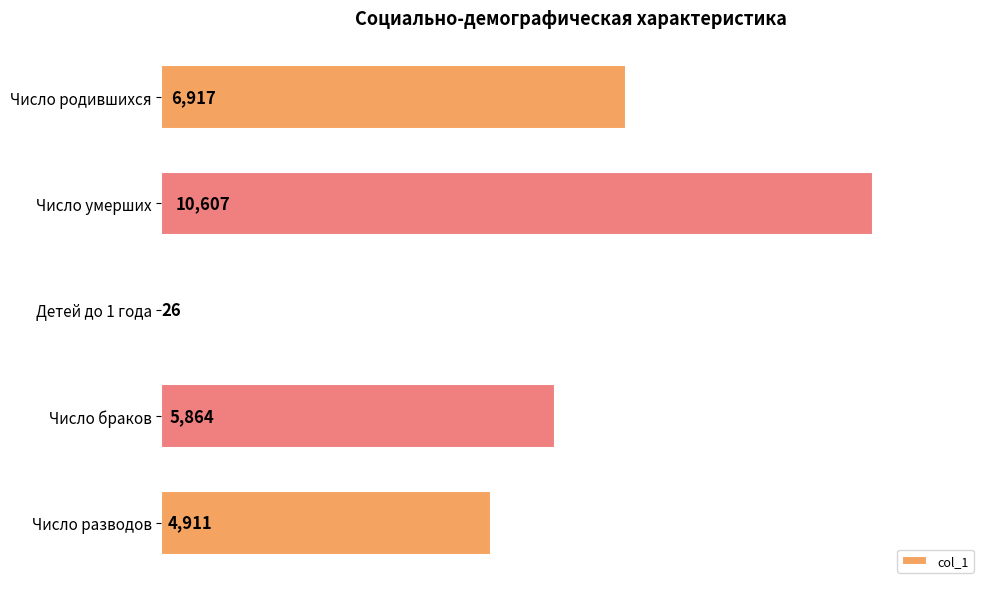

Reading top to bottom, extract all data points from this chart.

Число родившихся=6917	Число умерших=10607	Детей до 1 года=26	Число браков=5864	Число разводов=4911